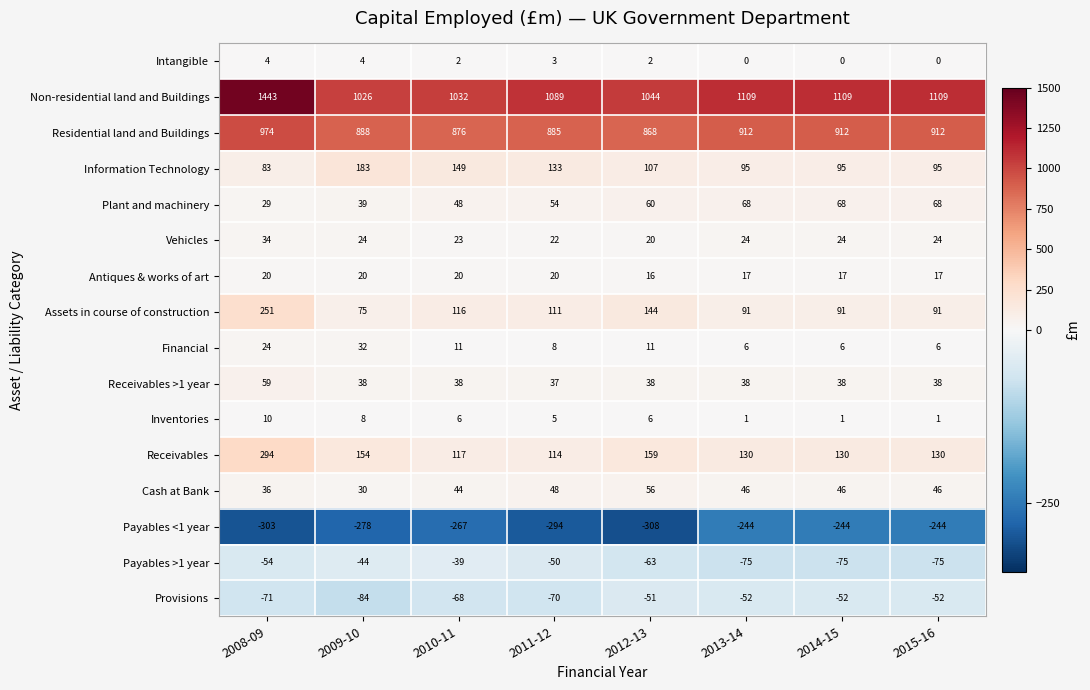

Where does the Receivables series first go above 130?

2008-09